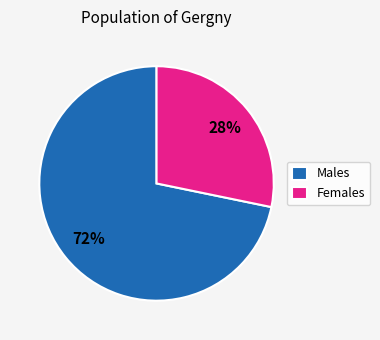

What is the majority slice?

Males